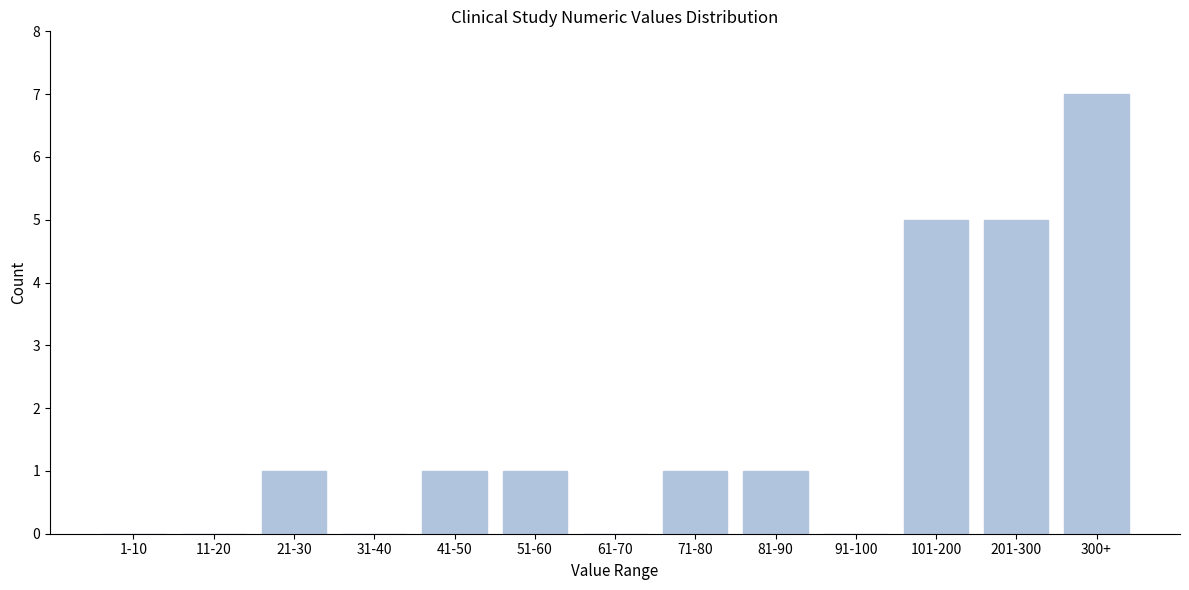

Reading left to right, what are all the values shown in this chart?

1-10=0	11-20=0	21-30=1	31-40=0	41-50=1	51-60=1	61-70=0	71-80=1	81-90=1	91-100=0	101-200=5	201-300=5	300+=7